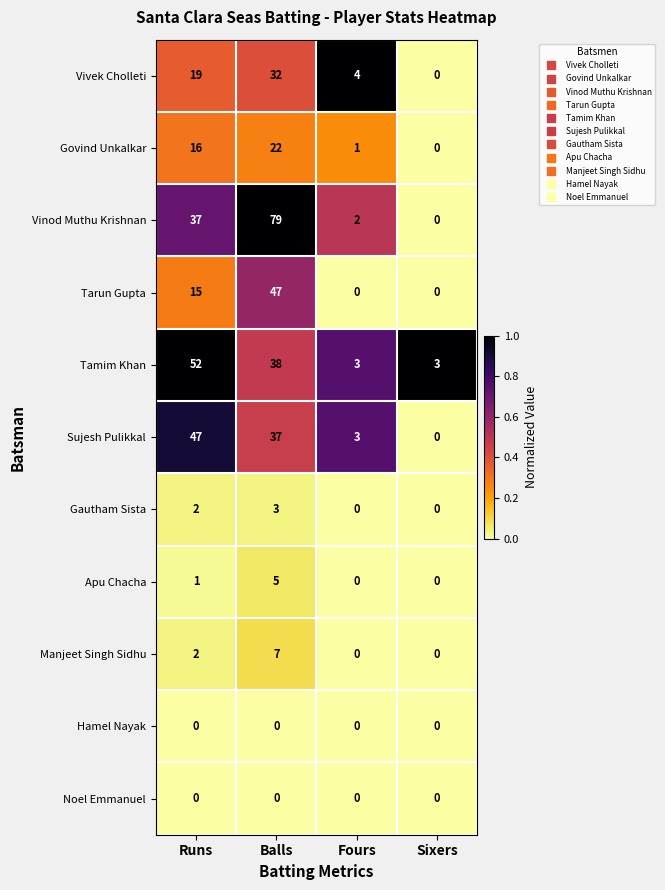

List the labels in order of Vinod Muthu Krishnan value, smallest first.

Sixers, Fours, Runs, Balls